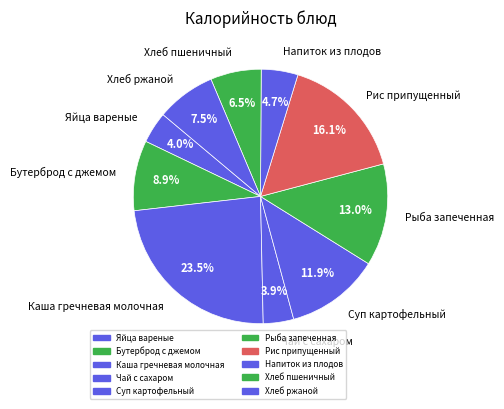

How many slices are in this pie chart?

10